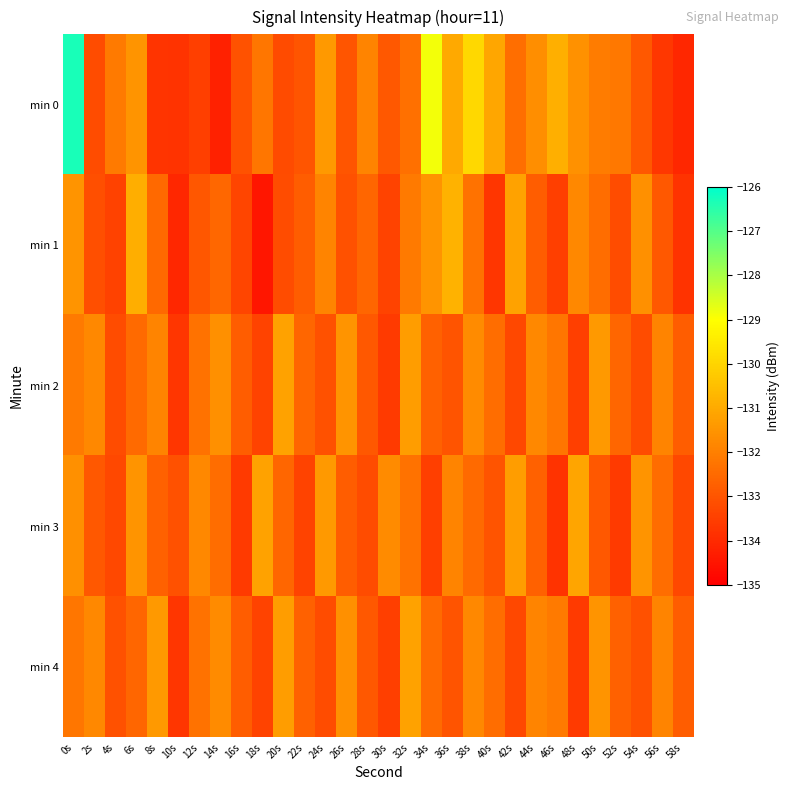

Reading right to left, extract all data points from this chart.

min 0: 58s=-134.1	56s=-133.7	54s=-132.9	52s=-132.2	50s=-132.1	48s=-131.6	46s=-130.9	44s=-131.6	42s=-132.4	40s=-131.1	38s=-129.9	36s=-131.0	34s=-128.9	32s=-132.3	30s=-132.9	28s=-131.9	26s=-133.0	24s=-131.4	22s=-133.0	20s=-133.2	18s=-132.2	16s=-133.0	14s=-134.2	12s=-133.5	10s=-133.8	8s=-133.8	6s=-131.5	4s=-132.1	2s=-133.2	0s=-126.3
min 1: 58s=-133.8	56s=-132.9	54s=-131.6	52s=-133.2	50s=-132.4	48s=-131.8	46s=-133.5	44s=-132.8	42s=-131.2	40s=-133.7	38s=-132.3	36s=-130.8	34s=-131.5	32s=-132.1	30s=-133.4	28s=-132.6	26s=-133.1	24s=-131.9	22s=-132.8	20s=-133.2	18s=-134.4	16s=-133.4	14s=-132.6	12s=-132.9	10s=-134.1	8s=-132.5	6s=-130.9	4s=-133.4	2s=-133.1	0s=-131.5
min 2: 58s=-132.8	56s=-131.9	54s=-133.2	52s=-132.6	50s=-131.4	48s=-133.5	46s=-132.2	44s=-131.8	42s=-133.3	40s=-132.4	38s=-131.7	36s=-133.0	34s=-132.7	32s=-131.3	30s=-133.6	28s=-132.9	26s=-131.5	24s=-133.1	22s=-132.6	20s=-131.2	18s=-133.4	16s=-132.8	14s=-131.6	12s=-132.3	10s=-133.7	8s=-131.9	6s=-132.5	4s=-133.2	2s=-131.8	0s=-132.1
min 3: 58s=-133.3	56s=-132.4	54s=-131.5	52s=-133.6	50s=-132.9	48s=-131.1	46s=-133.8	44s=-132.7	42s=-131.3	40s=-133.0	38s=-132.5	36s=-131.9	34s=-133.5	32s=-132.3	30s=-131.7	28s=-133.2	26s=-132.8	24s=-131.4	22s=-133.4	20s=-132.6	18s=-131.2	16s=-133.6	14s=-132.4	12s=-131.8	10s=-133.1	8s=-132.7	6s=-131.5	4s=-133.3	2s=-132.9	0s=-131.6
min 4: 58s=-132.8	56s=-131.9	54s=-133.1	52s=-132.7	50s=-131.5	48s=-133.6	46s=-132.1	44s=-131.9	42s=-133.3	40s=-132.4	38s=-131.8	36s=-133.0	34s=-132.5	32s=-131.2	30s=-133.5	28s=-132.9	26s=-131.6	24s=-133.2	22s=-132.7	20s=-131.3	18s=-133.4	16s=-132.8	14s=-131.7	12s=-132.3	10s=-133.7	8s=-131.4	6s=-132.6	4s=-133.1	2s=-131.8	0s=-132.2